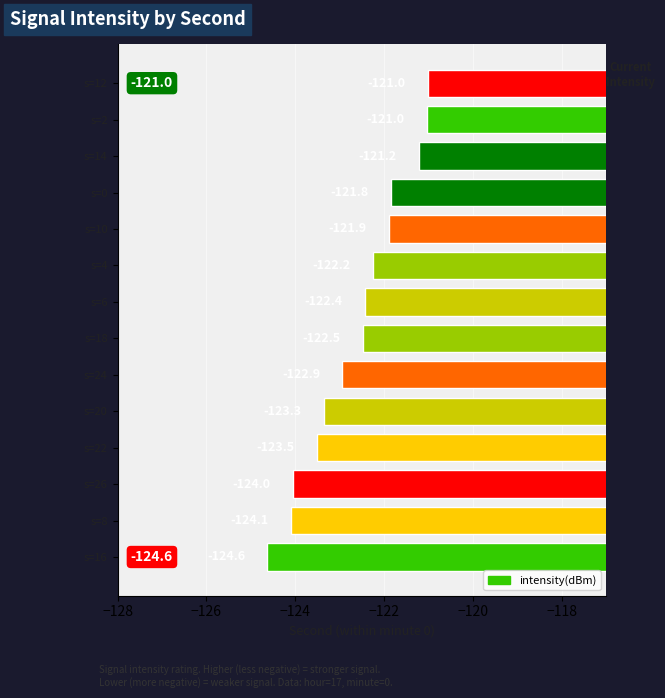

What is the average value?

-122.6